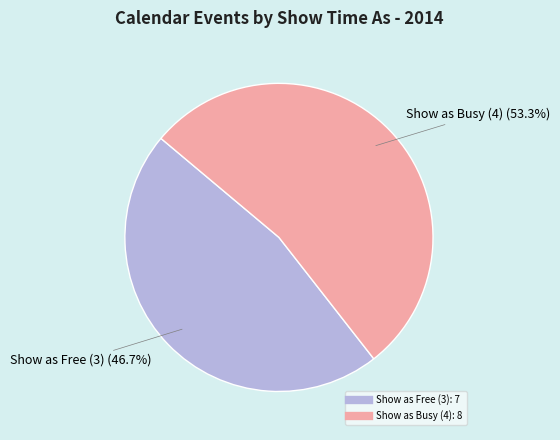

Is there a majority slice in this chart?

Yes